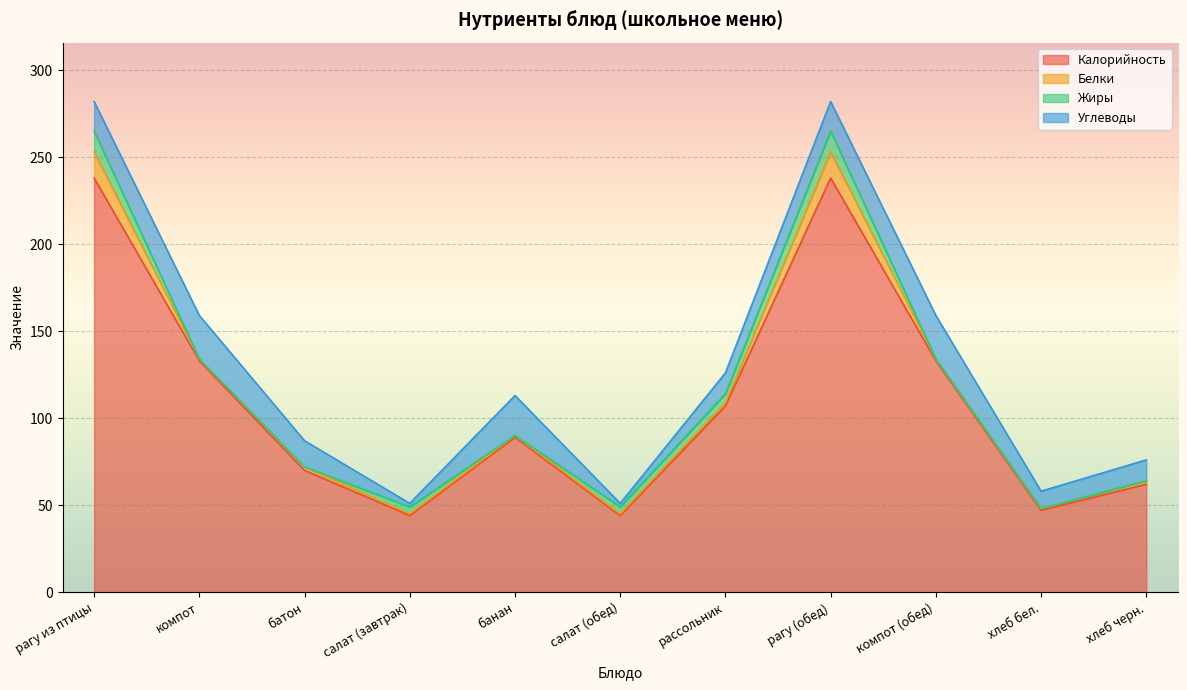

Between батон and рагу (обед), which series saw the biggest shift?

Калорийность